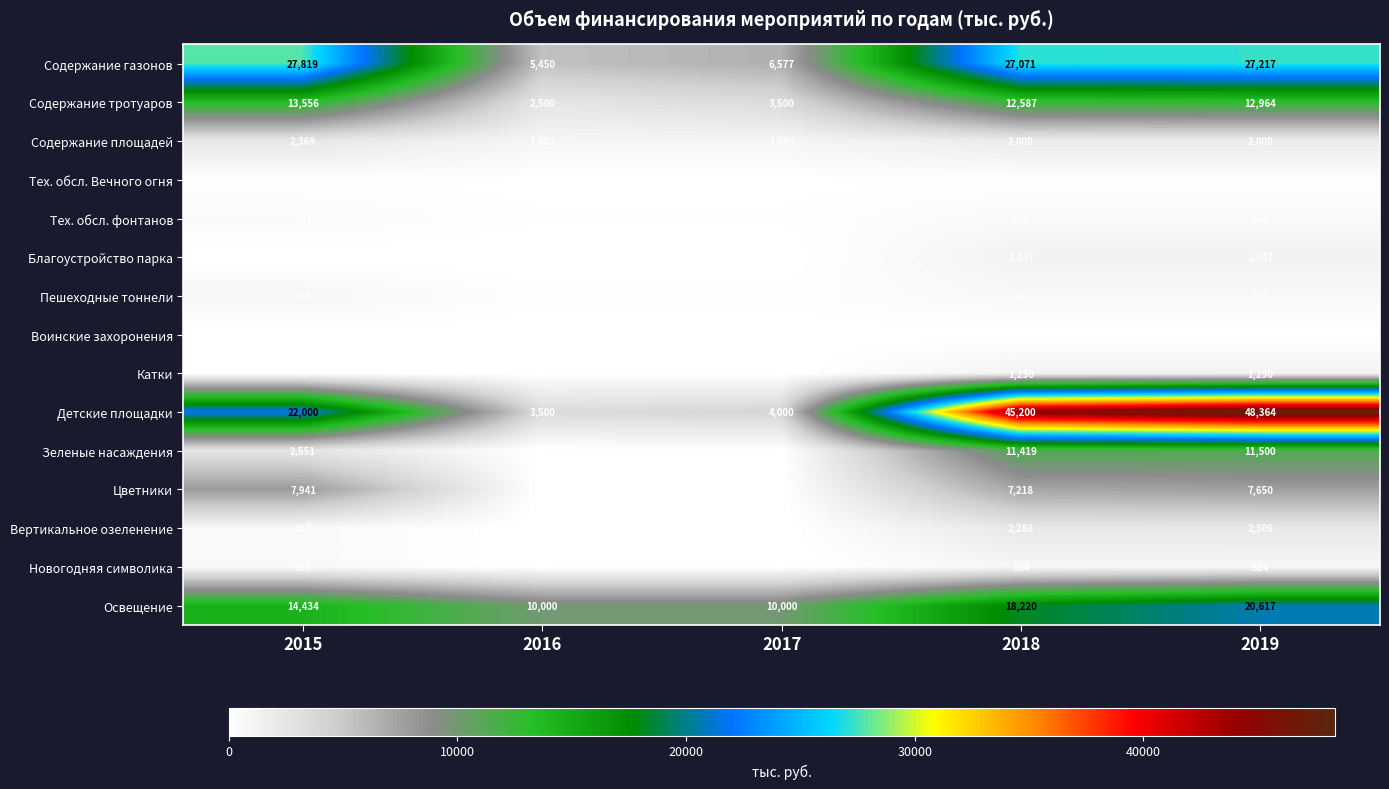

The Новогодняя символика series shows 884 at 2019. True or false?

True